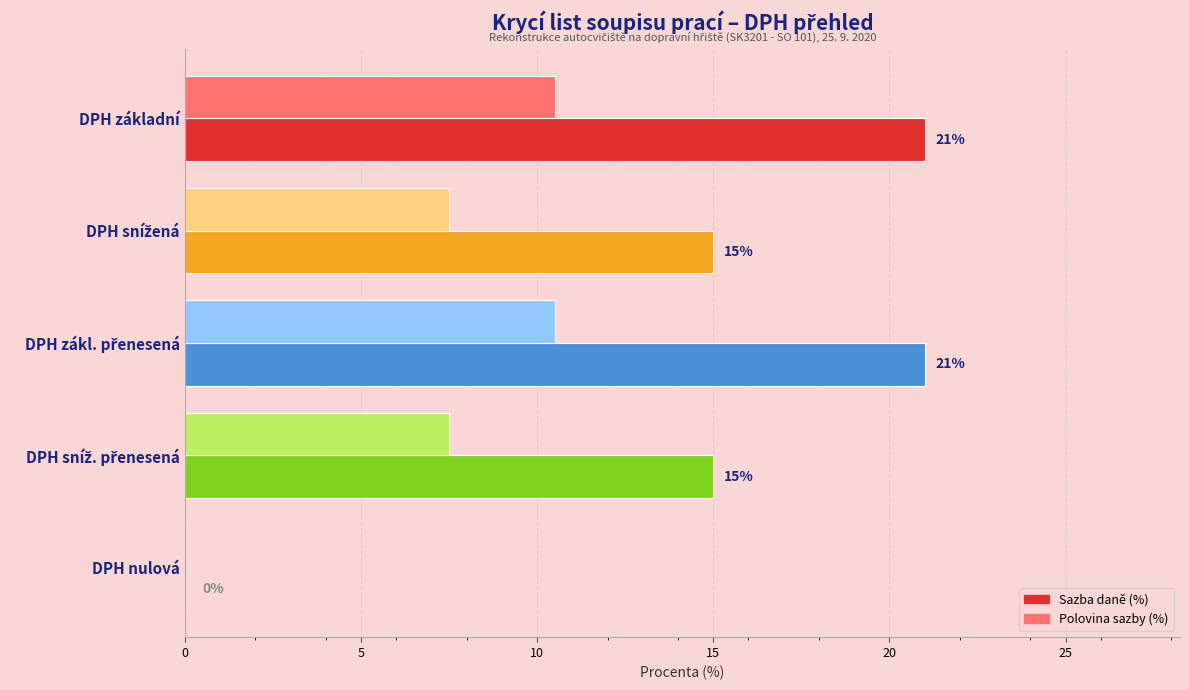

What are all the series names shown in the legend?

Sazba daně (%), Polovina sazby (%)